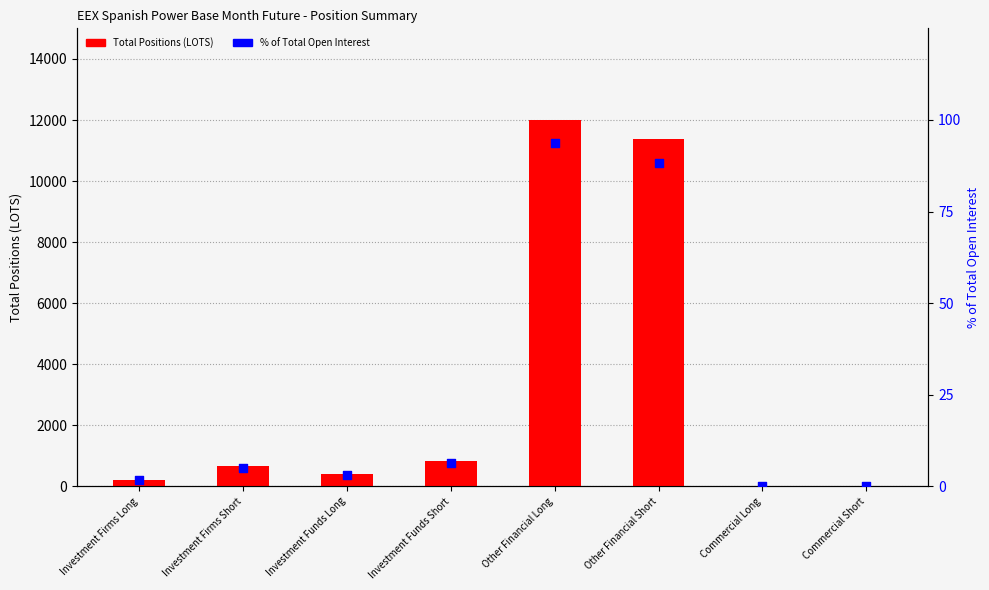

What are all the series names shown in the legend?

Total Positions (LOTS), % of Total Open Interest